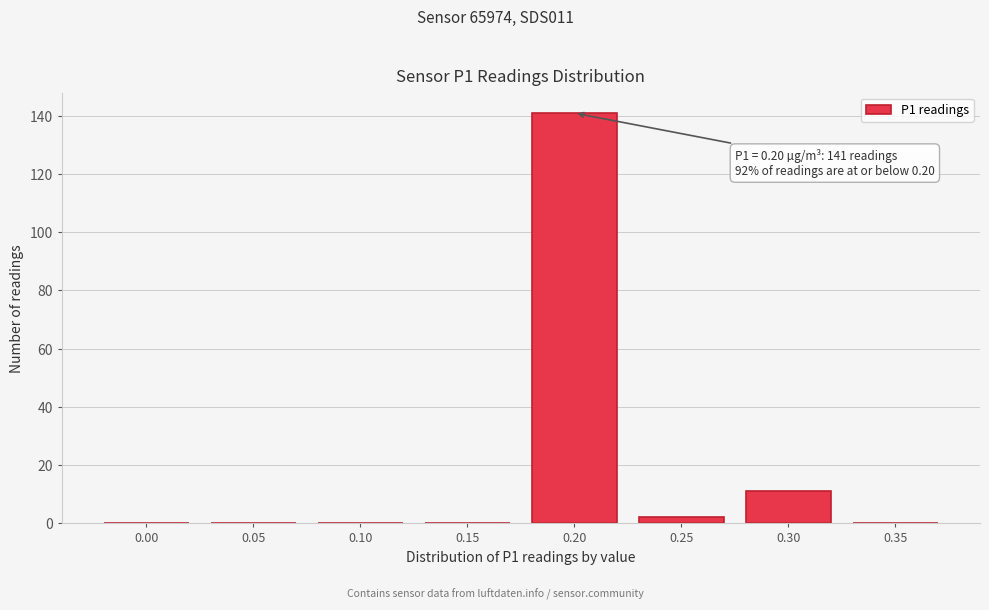

Reading left to right, transcribe all the data shown in this chart.

0.00=0	0.05=0	0.10=0	0.15=0	0.20=141	0.25=2	0.30=11	0.35=0